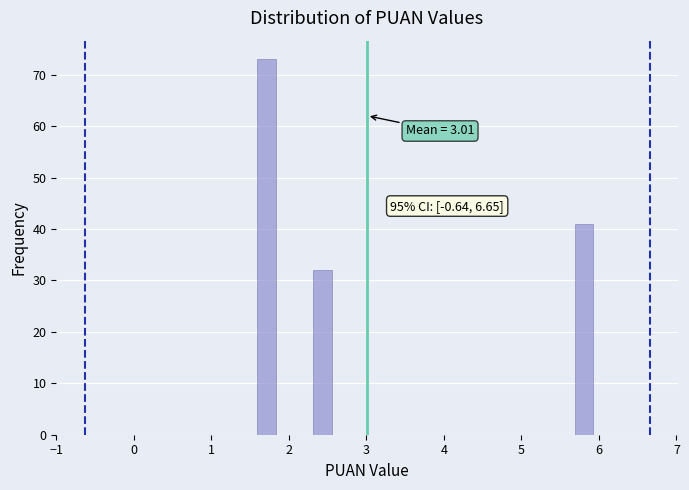

Read against the x-axis, roughly where is the centre of the tallest bar?

1.7